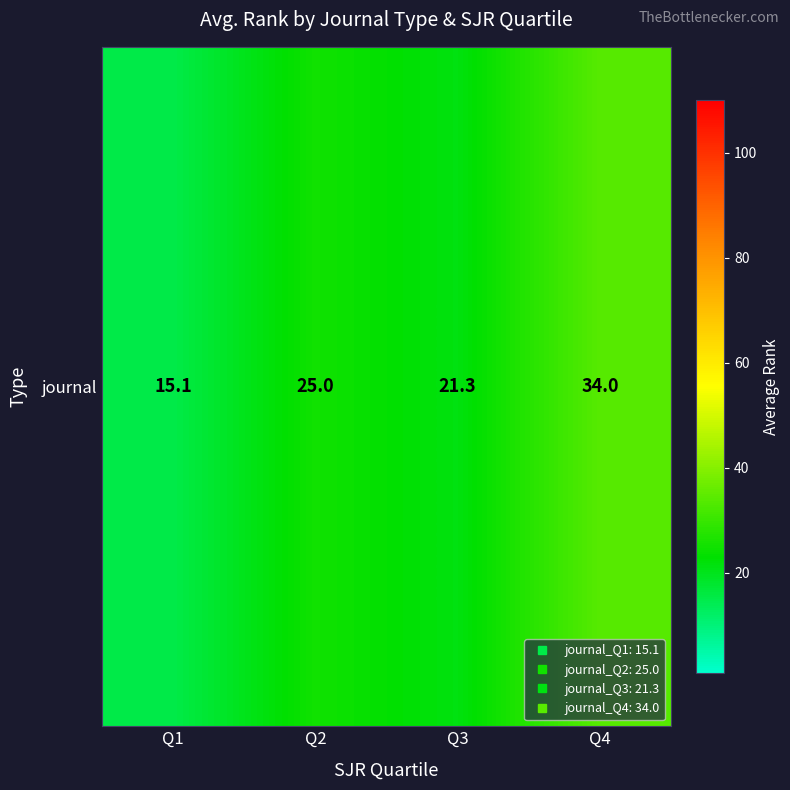

At which category does the chart reach its peak across all series?

Q4